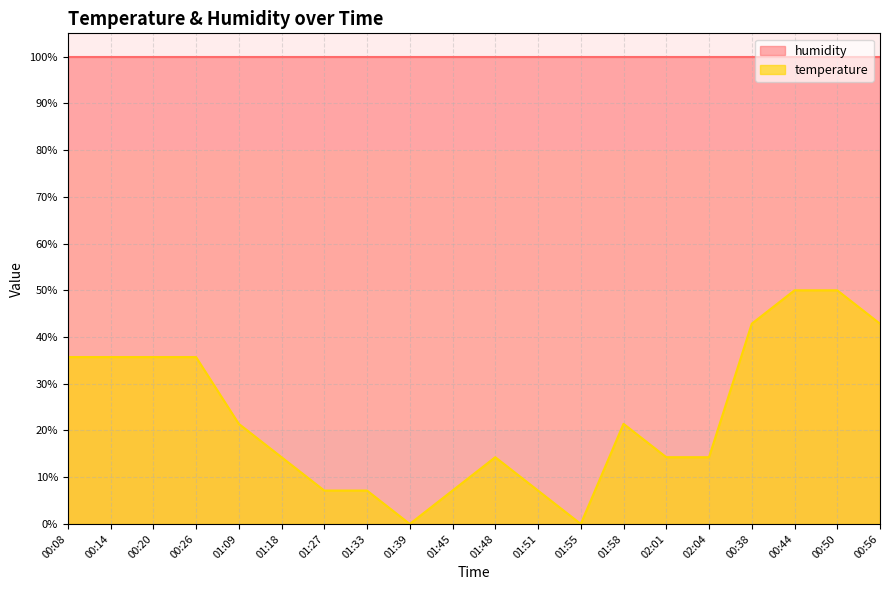

List the labels in order of value, largest first.

00:44, 00:50, 00:38, 00:56, 00:08, 00:14, 00:20, 00:26, 01:09, 01:58, 01:18, 01:48, 02:01, 02:04, 01:27, 01:33, 01:45, 01:51, 01:39, 01:55